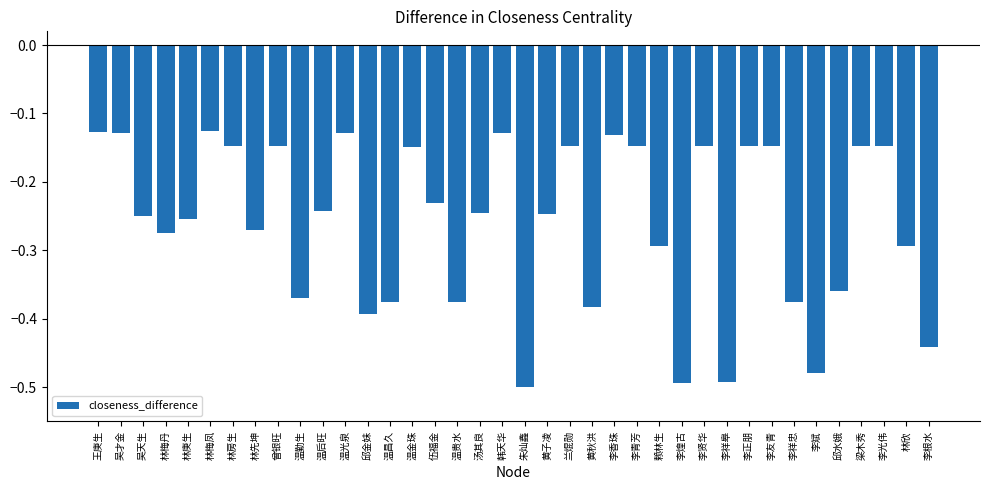

What position from the left is 林欣?

37